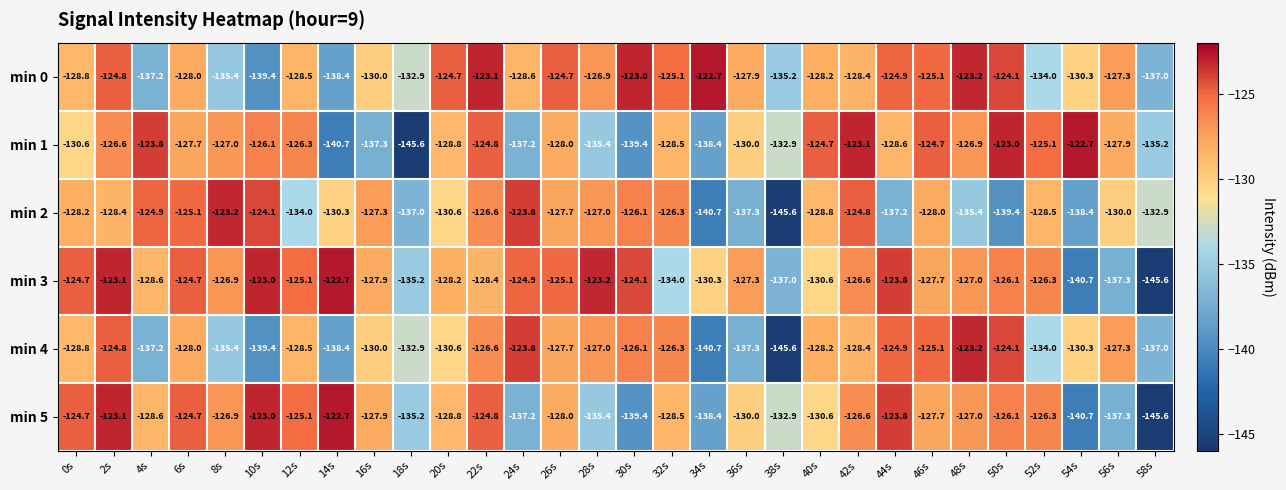

What is the difference between the highest and lowest values at 34s?

18.0